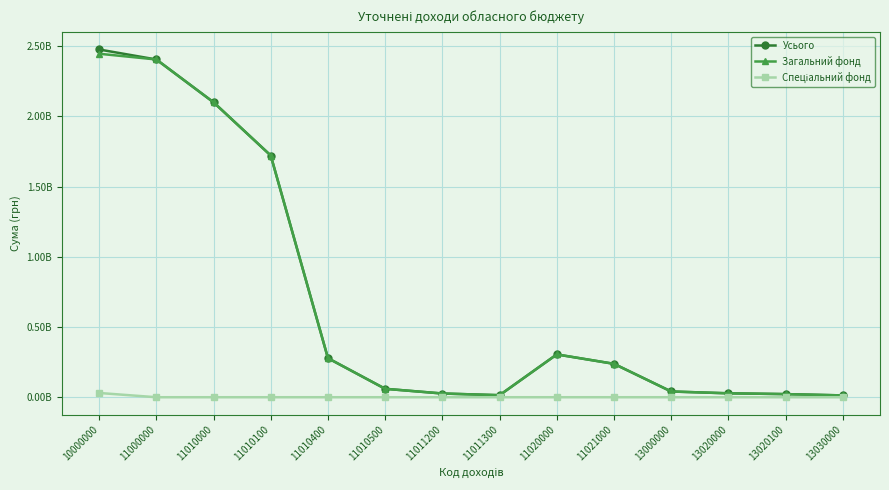

What is the sum of the Загальний фонд values at 11010000 and 11021000?

2337922400